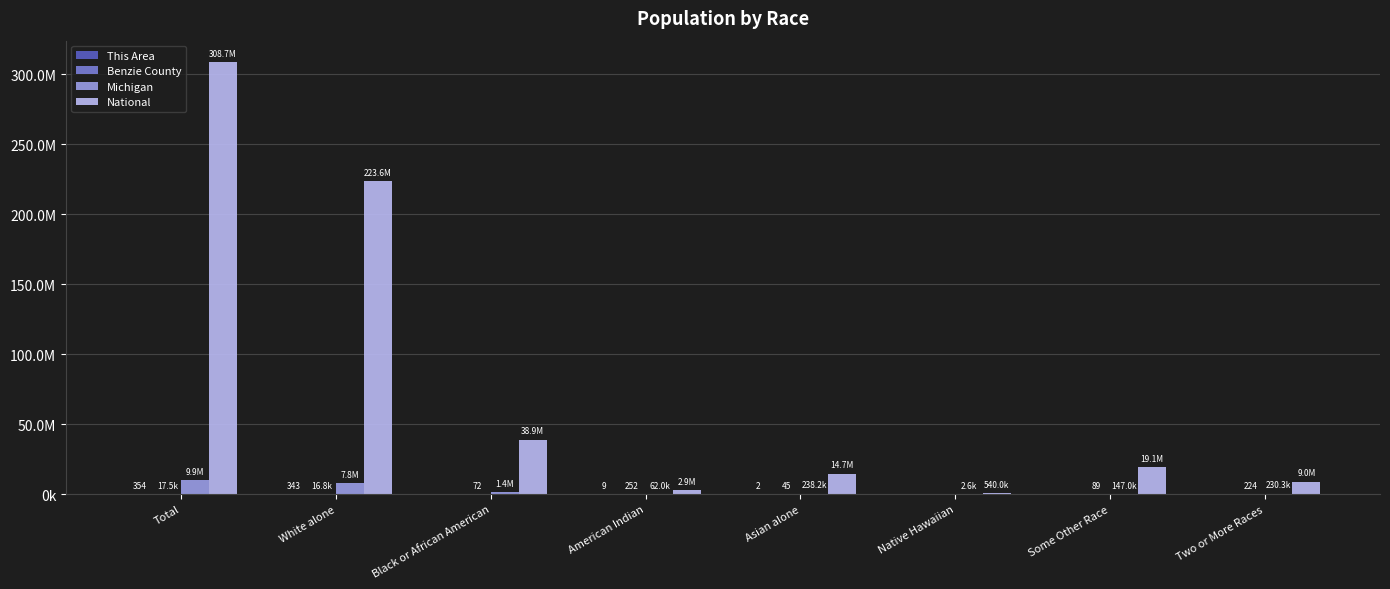

What is the value of the National bar at the 1st from the left?

308745538